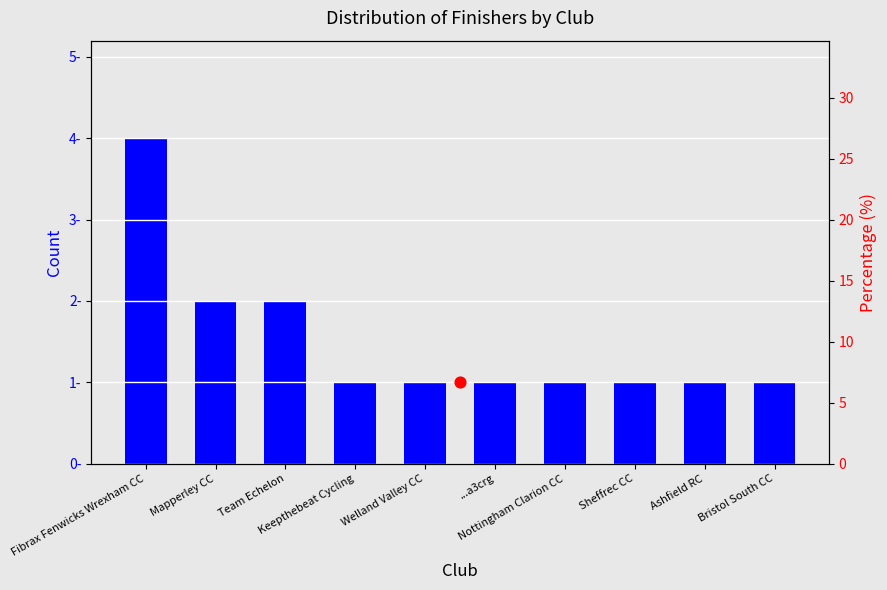

Approximately how many times larger is the value at Bristol South CC compared to Fibrax Fenwicks Wrexham CC?

0.2